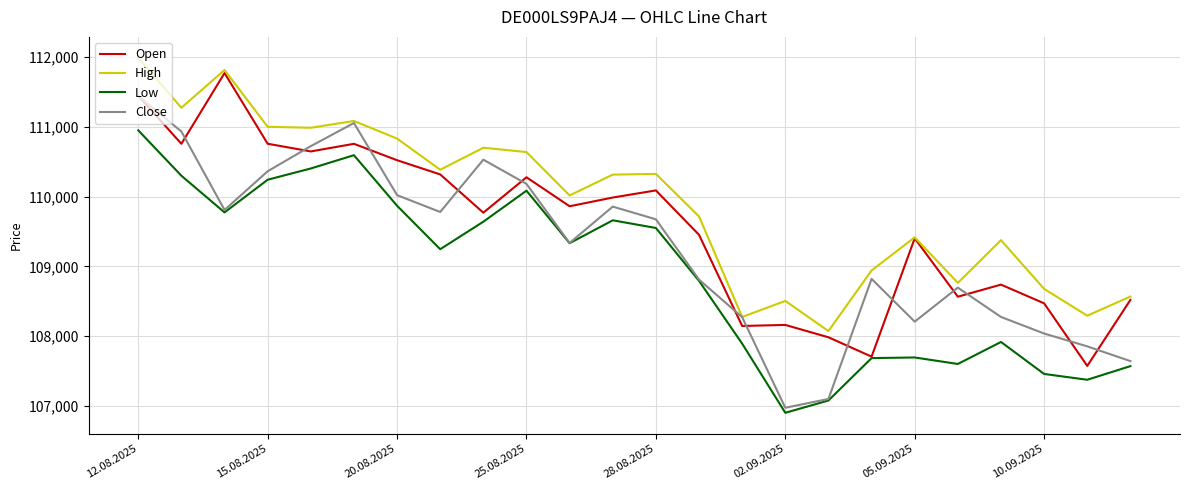

Which series has the largest total across all categories?

High